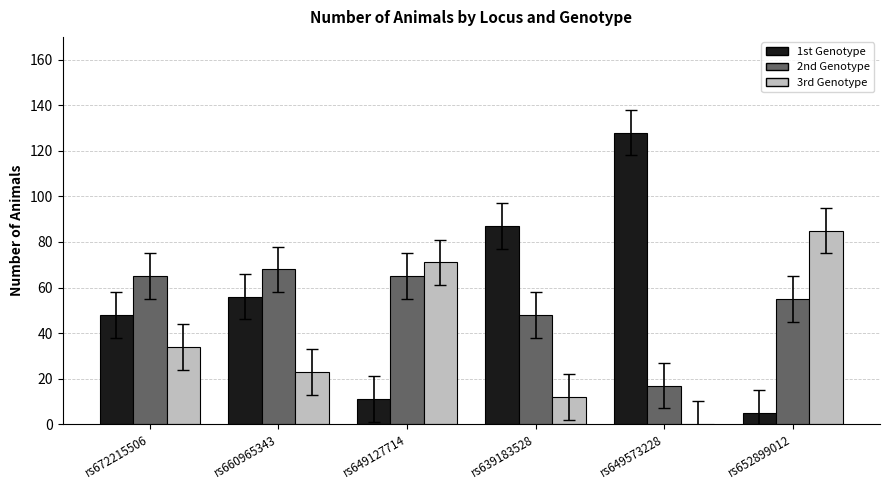

At which category does the chart reach its peak across all series?

rs649573228